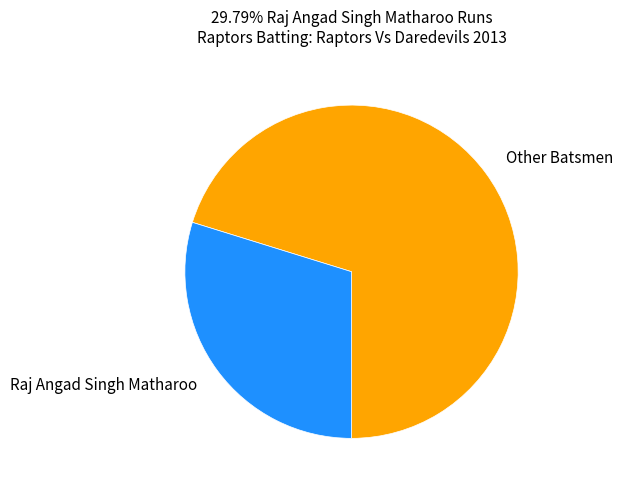

Which slice is the largest?

Other Batsmen